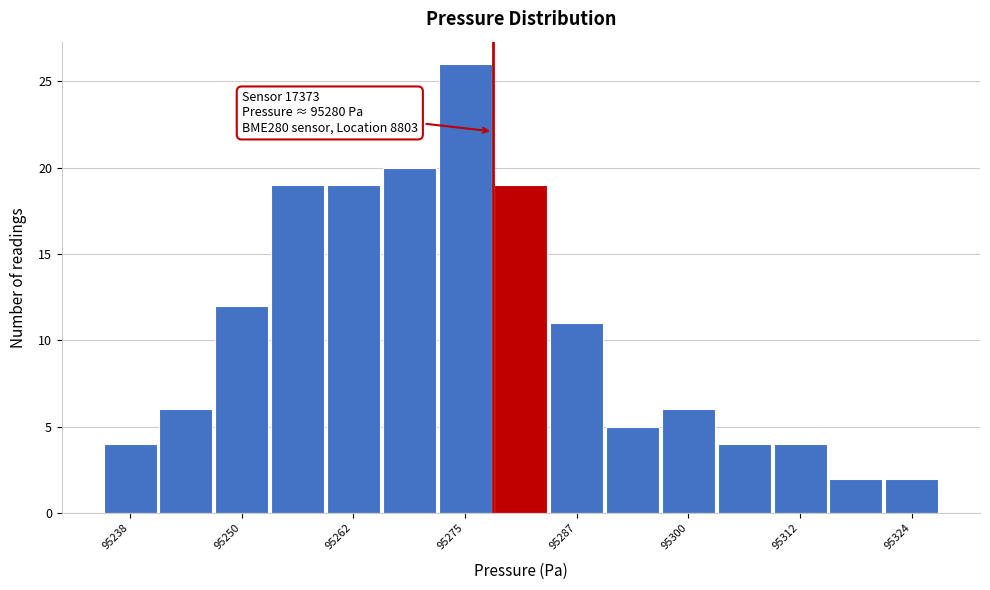

Around what value on the x-axis is the tallest bar? Give the approximate position of its centre, as read against the axis.

95276